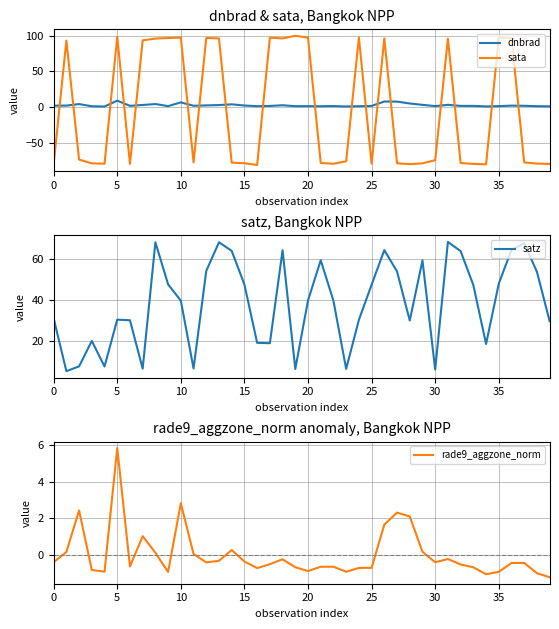

In dnbrad, how many points are higher than both neighbors (excluding endpoints)?

12